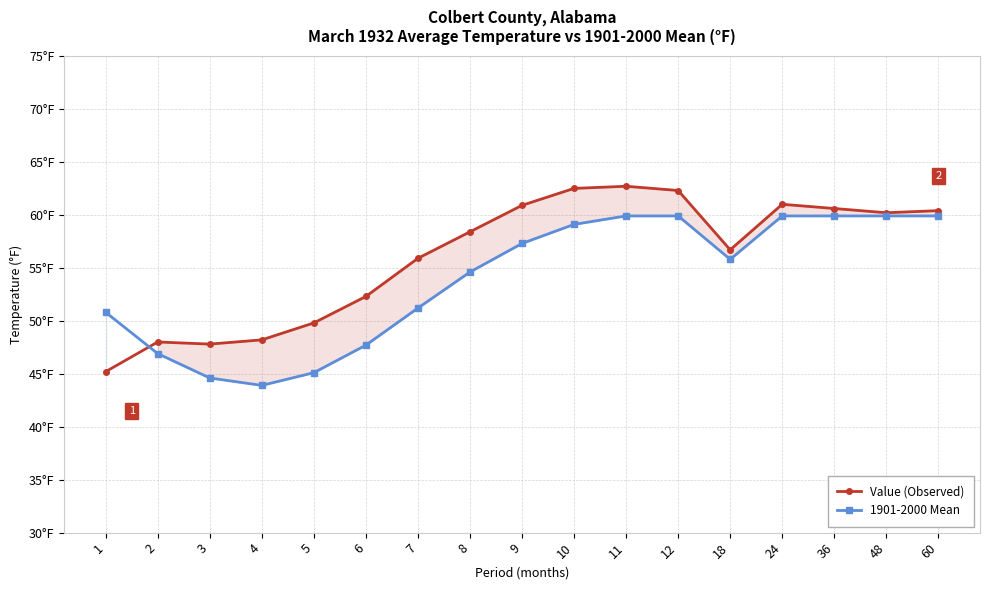

What is the difference between the second highest and second lowest values in the 1901-2000 Mean series?

15.3